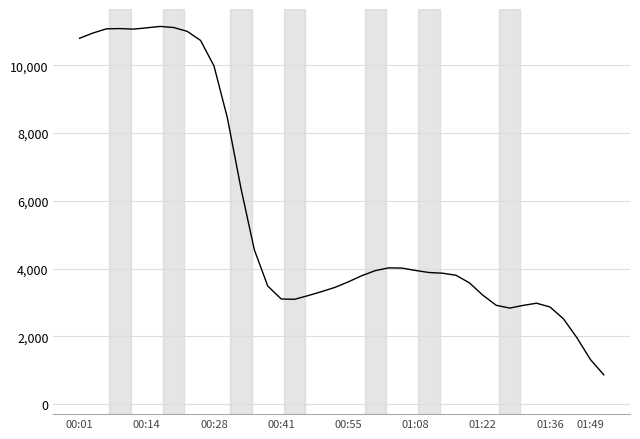

What is the sum of all values?

221895.9